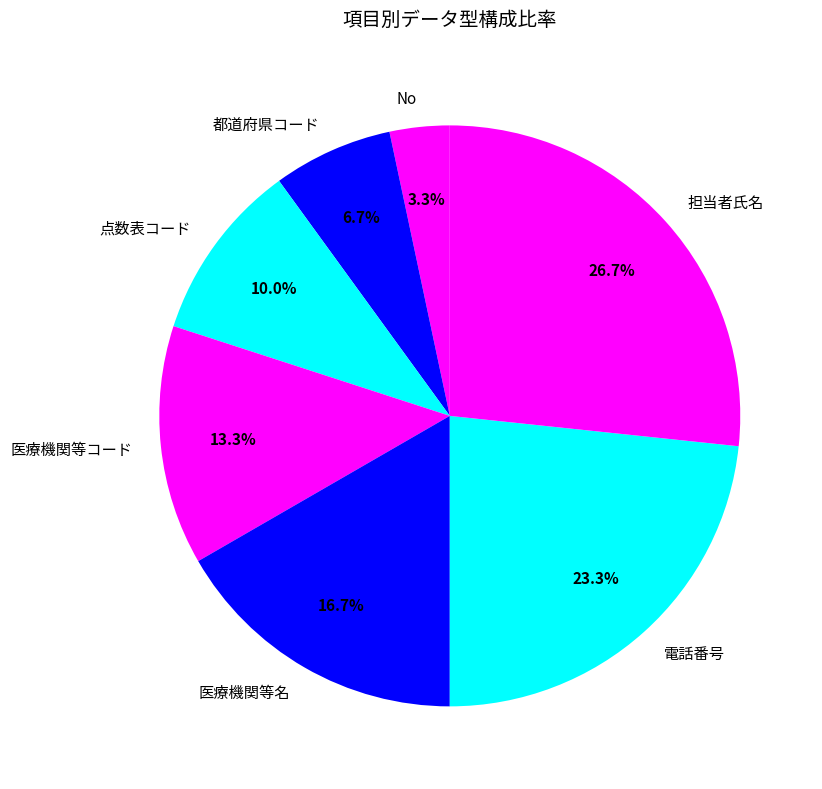

Which slice is the smallest?

No